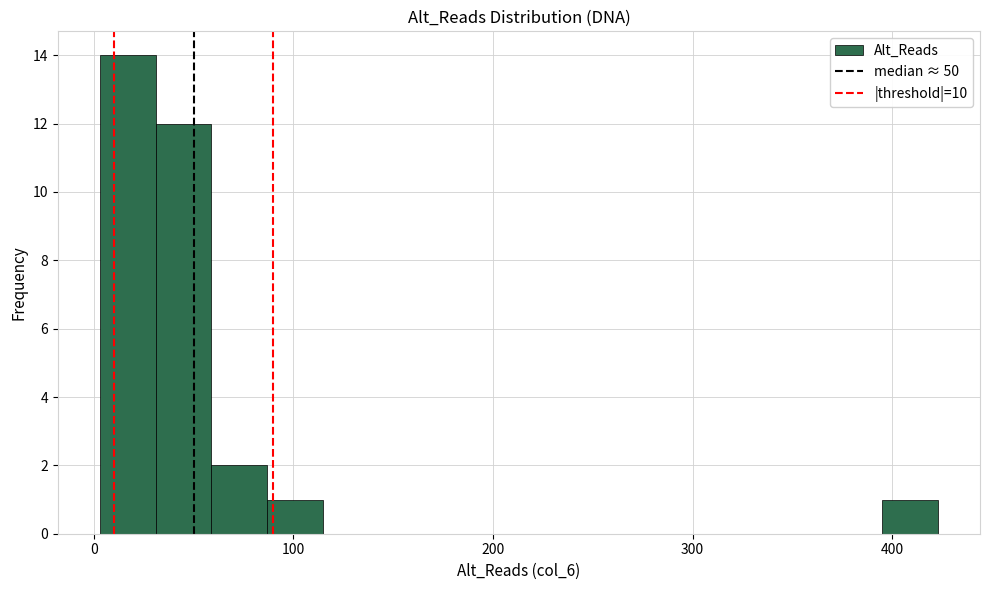

Around what value on the x-axis is the tallest bar? Give the approximate position of its centre, as read against the axis.

20